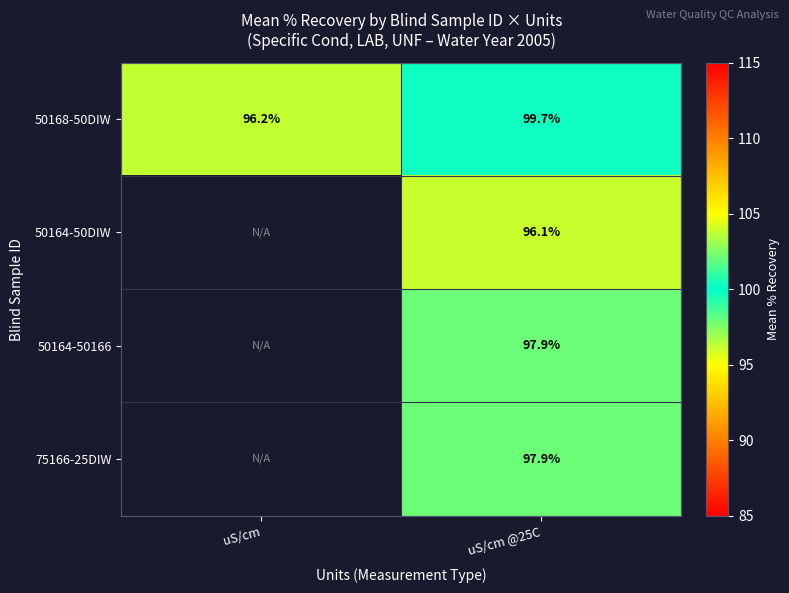

Is the value of 50164-50166 at uS/cm @25C greater than the value of 50168-50DIW at uS/cm @25C?

No